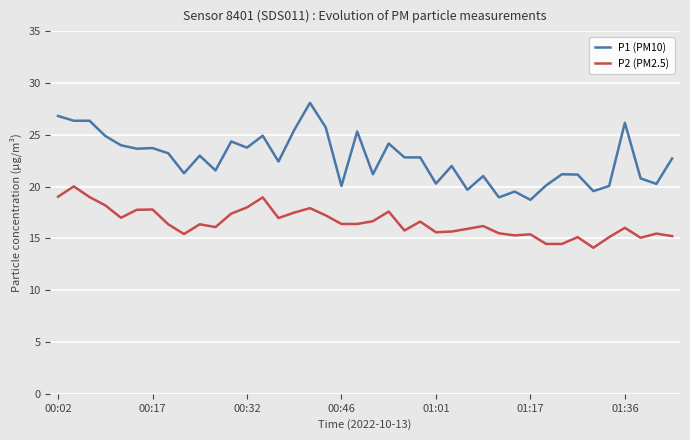

What is the difference between the maximum and minimum values in the P1 (PM10) series?

9.4